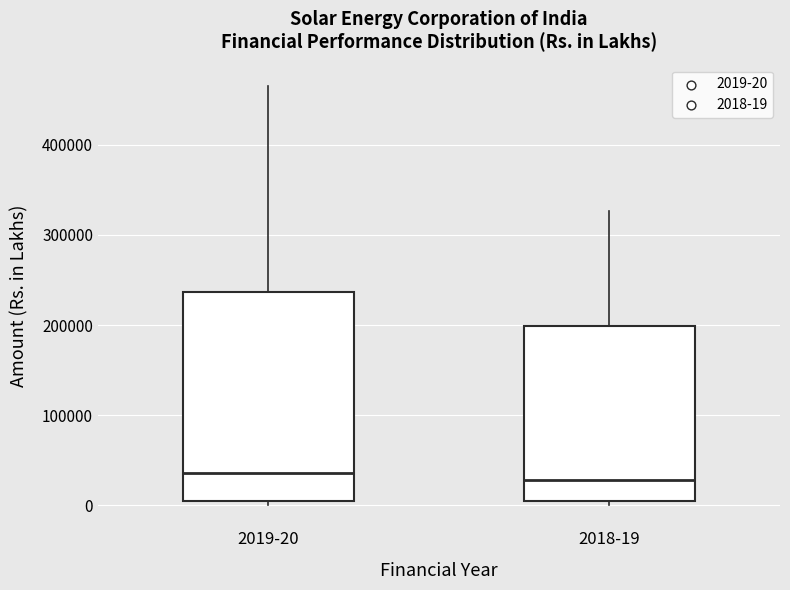

Reading left to right, transcribe this box plot: for each box, give where its median line is, the range the box spans, and where its two whiskers end, as read against the y-axis. The values are not printed on the chart, so give them approximately, as read against the axis.

2019-20: median 40000, box 0 to 240000, whiskers 0 (just below the box's lower edge) to 470000
2018-19: median 30000, box 0 to 200000, whiskers 0 (just below the box's lower edge) to 330000